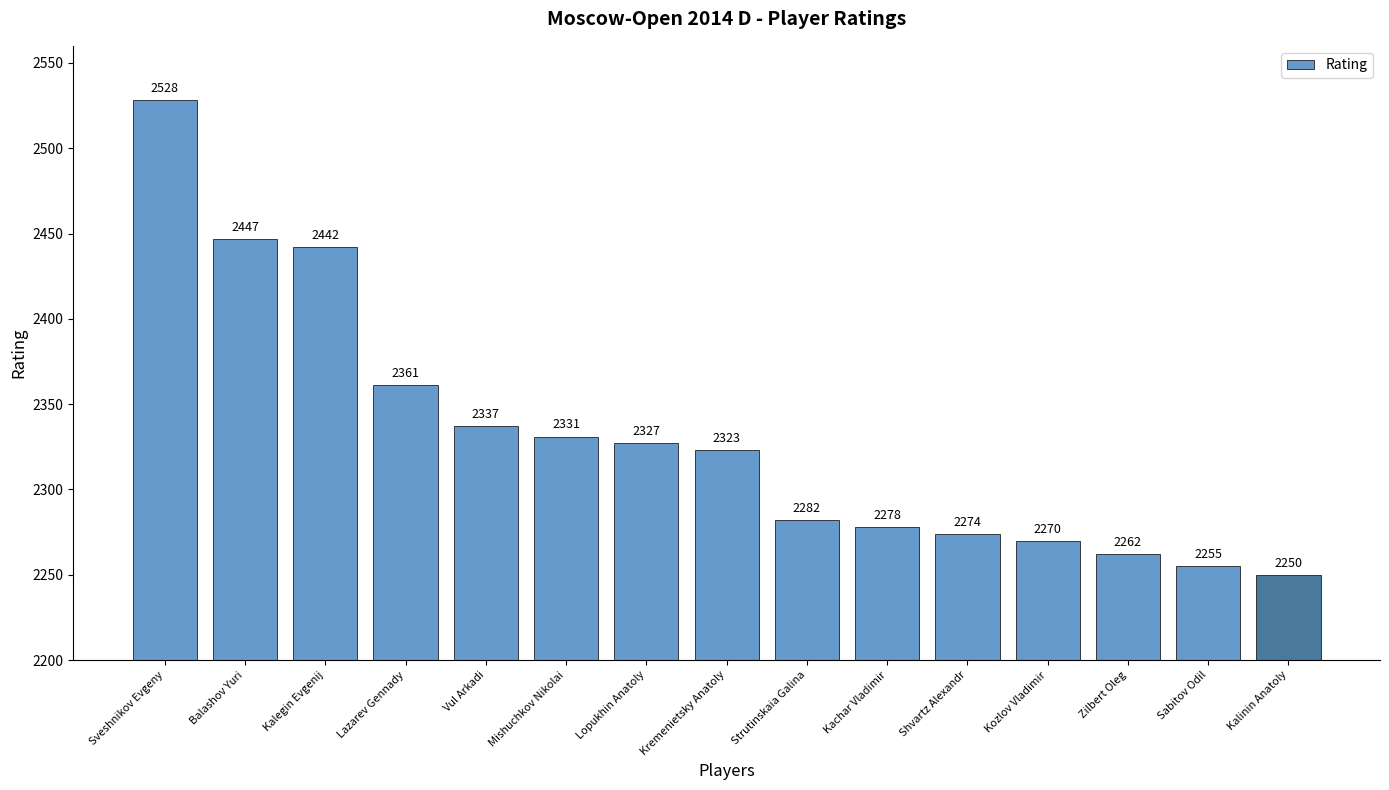

What is the label of the 9th bar from the right?

Lopukhin Anatoly